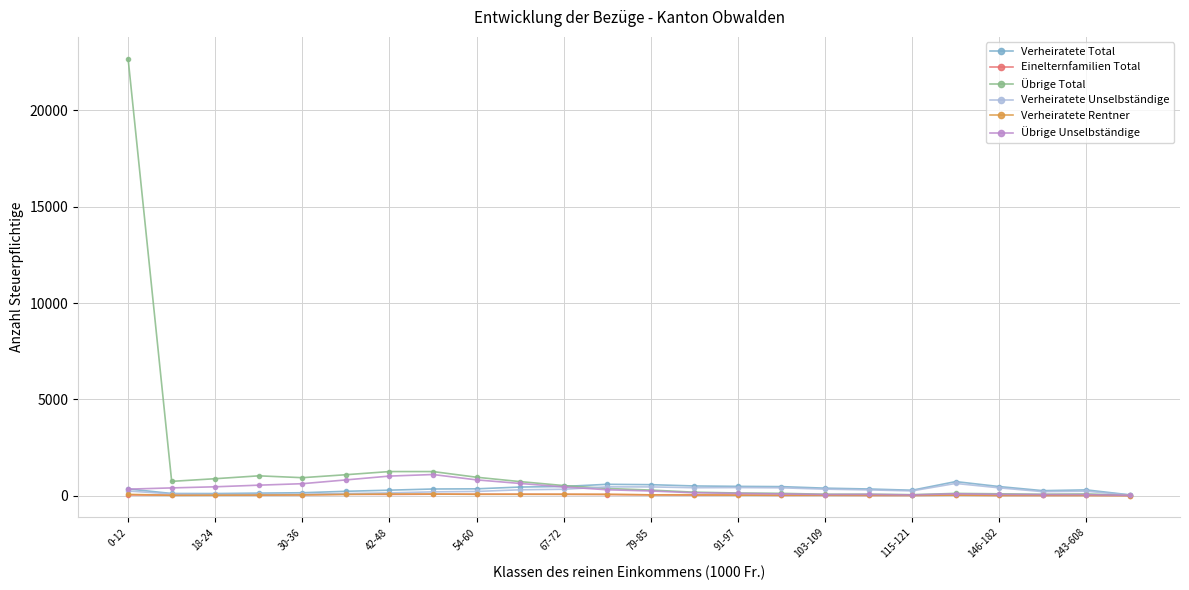

Which series has the largest total across all categories?

Übrige Total